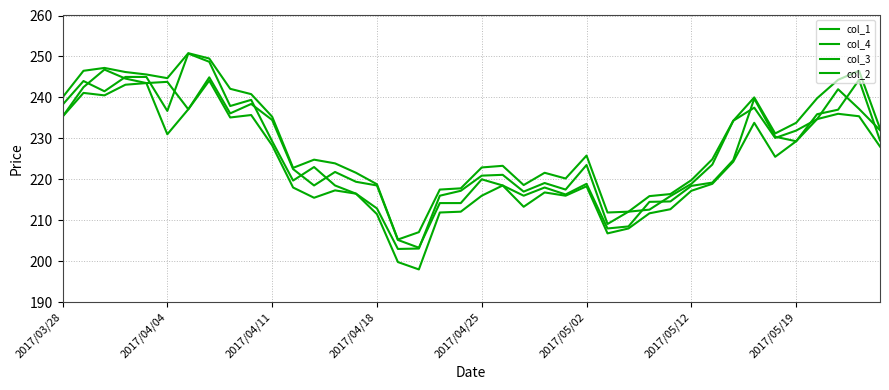

Where is the first local maximum for col_2?

2017/04/11